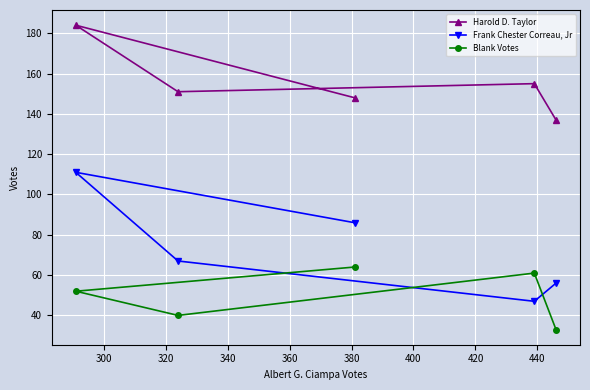

True or false: Harold D. Taylor and Frank Chester Correau, Jr cross at least once.

False